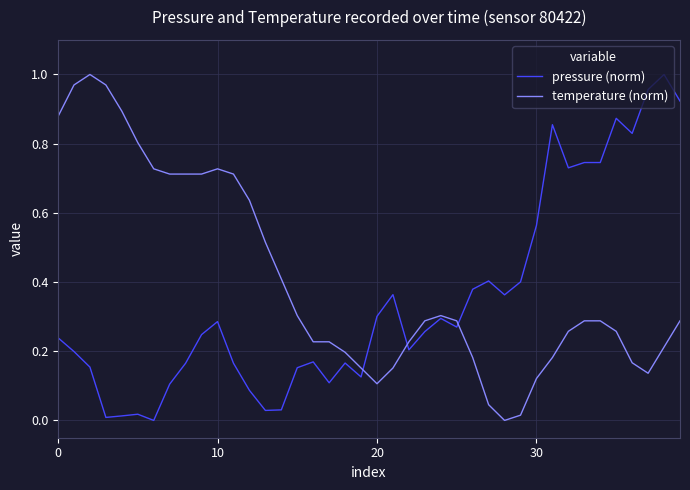

Rank the series by their average value, from lowest to highest.

pressure (norm), temperature (norm)